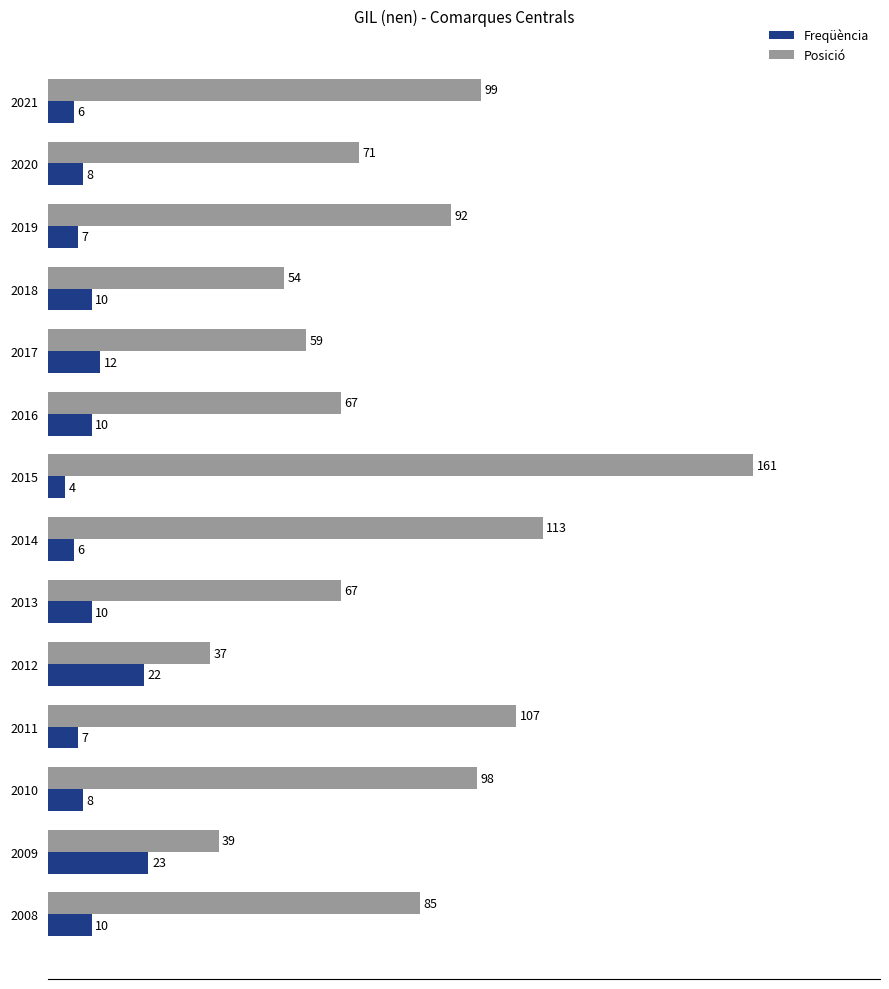

Which series has the widest spread of values?

Posició